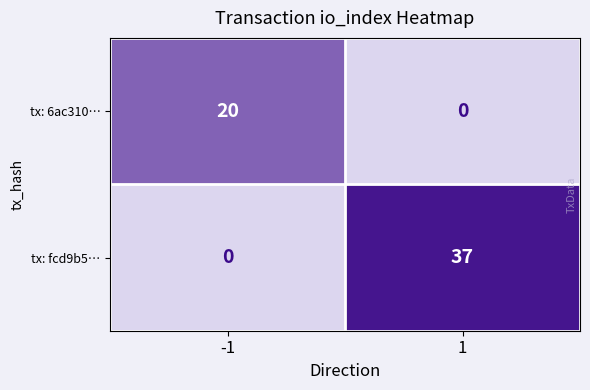

True or false: tx: fcd9b5… has a value of 0 at -1.

True